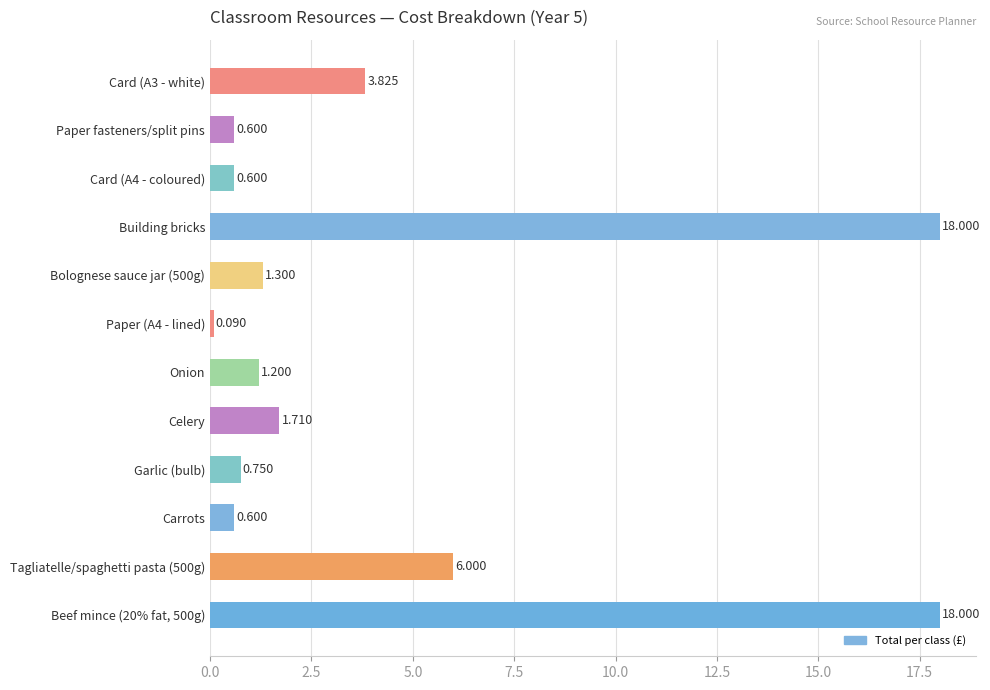

What is the difference between the maximum and minimum values?

17.9